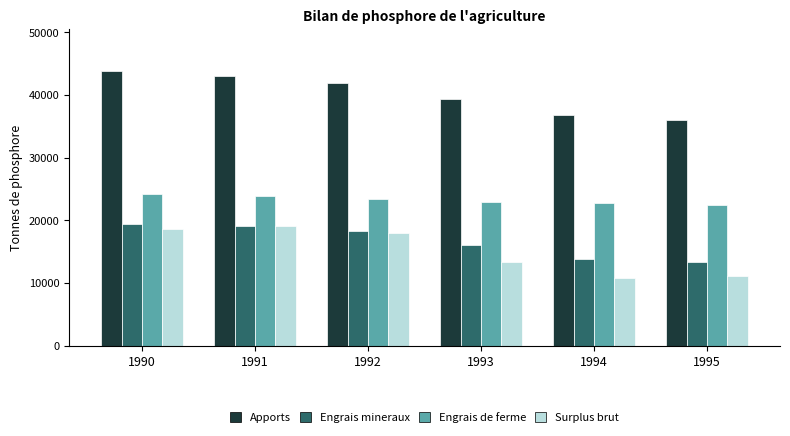

What is the average value of the Apports series?

40146.9